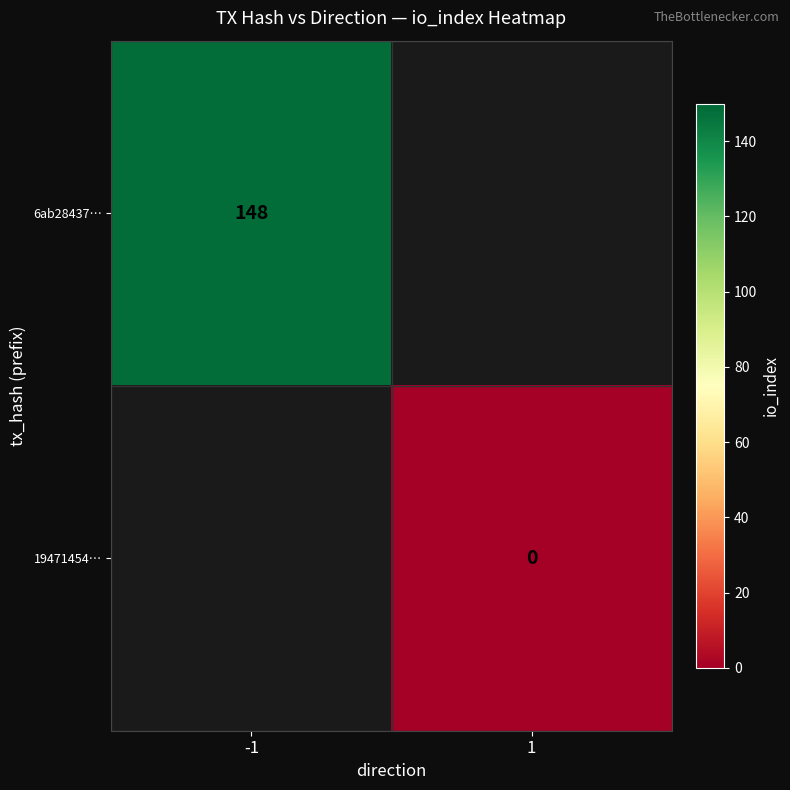

Is it true that 6ab28437… equals 148 at -1?

True